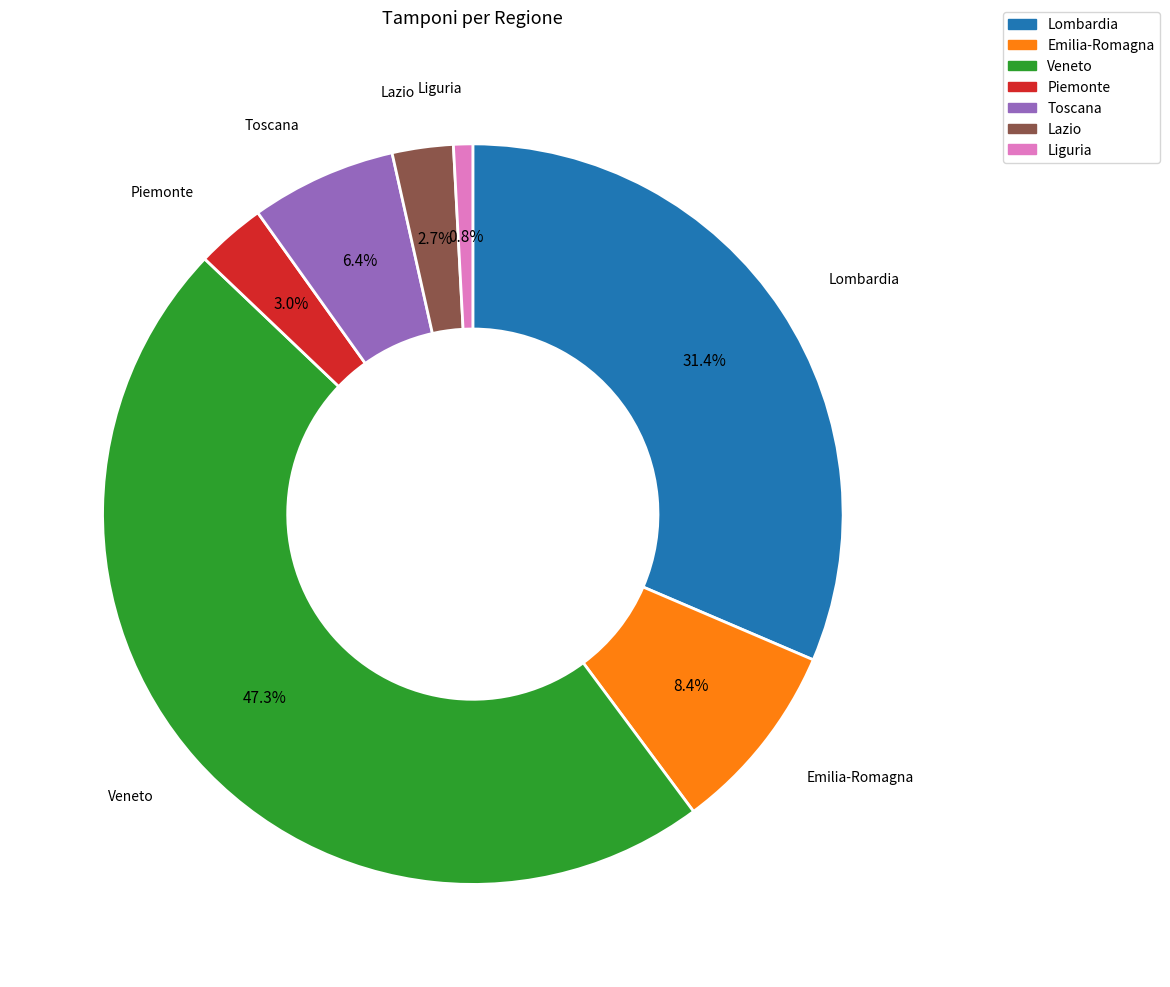

Which slice is the largest?

Veneto